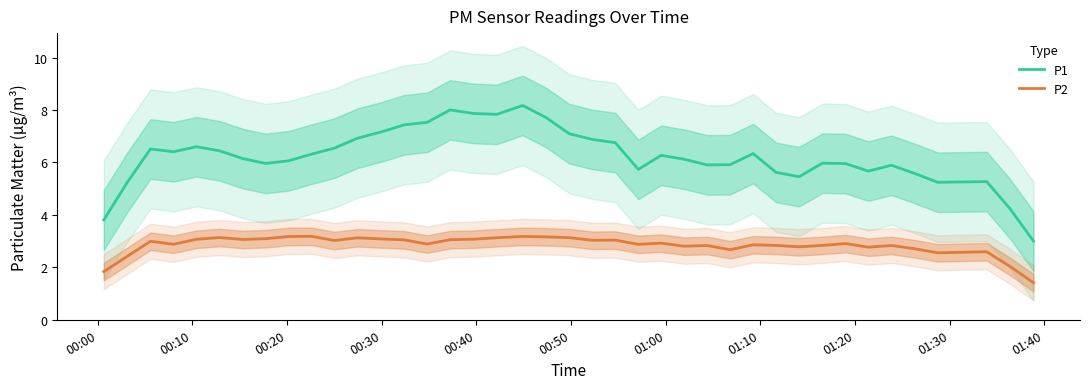

Reading left to right, transcribe all the data shown in this chart.

P1: 3.8	5.3	6.5	6.4	6.6	6.4	6.2	6.0	6.1	6.3	6.5	6.9	7.2	7.4	7.5	8.0	7.9	7.8	8.2	7.7	7.1	6.9	6.8	5.7	6.3	6.1	5.9	5.9	6.3	5.6	5.5	6.0	6.0	5.7	5.9	5.6	5.2	5.3	4.2	3.0
P2: 1.8	2.4	3.0	2.9	3.1	3.1	3.1	3.1	3.2	3.2	3.0	3.1	3.1	3.0	2.9	3.1	3.1	3.1	3.2	3.2	3.1	3.0	3.0	2.9	2.9	2.8	2.8	2.7	2.9	2.8	2.8	2.8	2.9	2.8	2.8	2.7	2.6	2.6	2.0	1.4